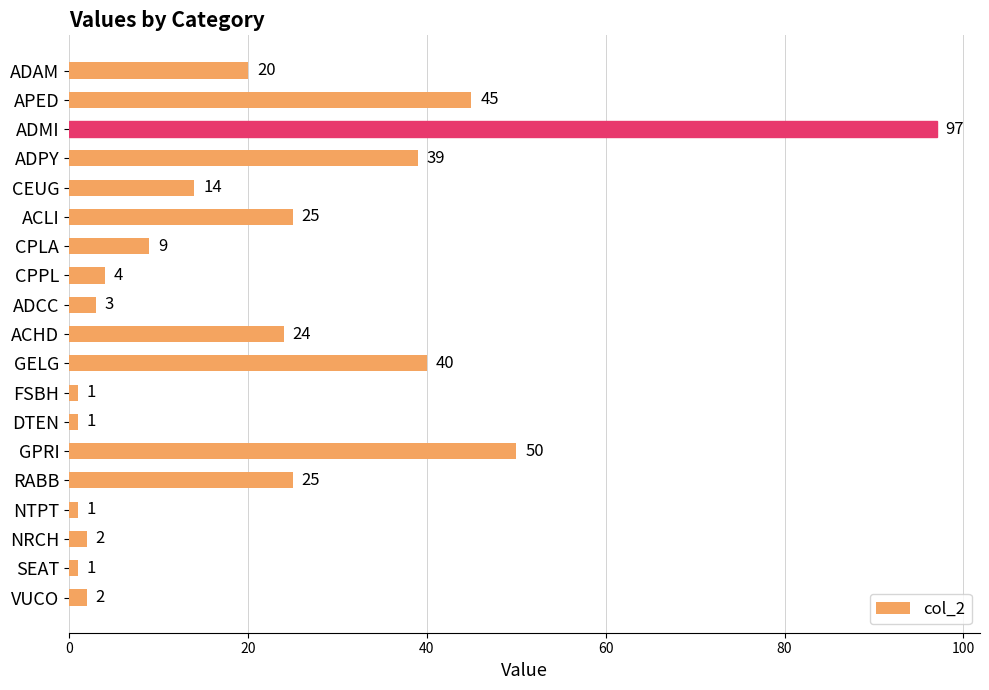

The value at ACLI is 25. True or false?

True